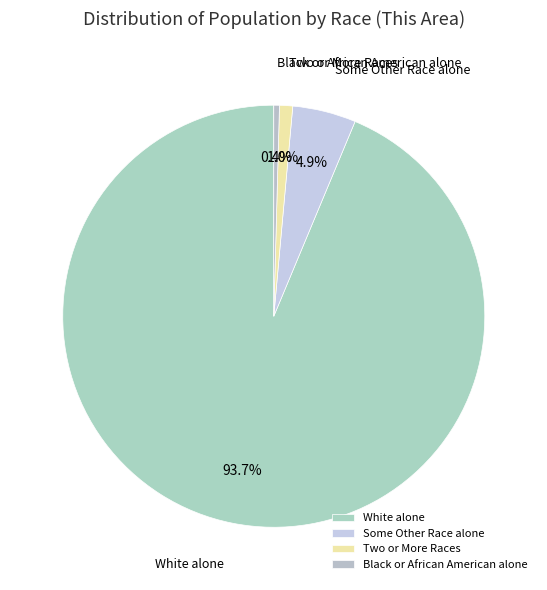

What is the total percentage of White alone and Black or African American alone?

94.1%